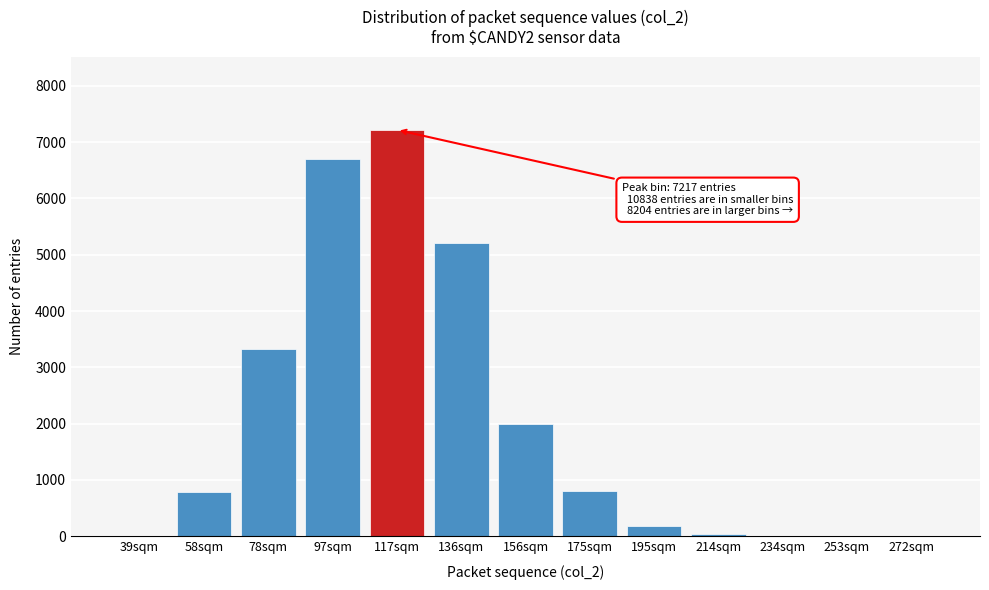

Is it true that the value at 58sqm is 790?

True